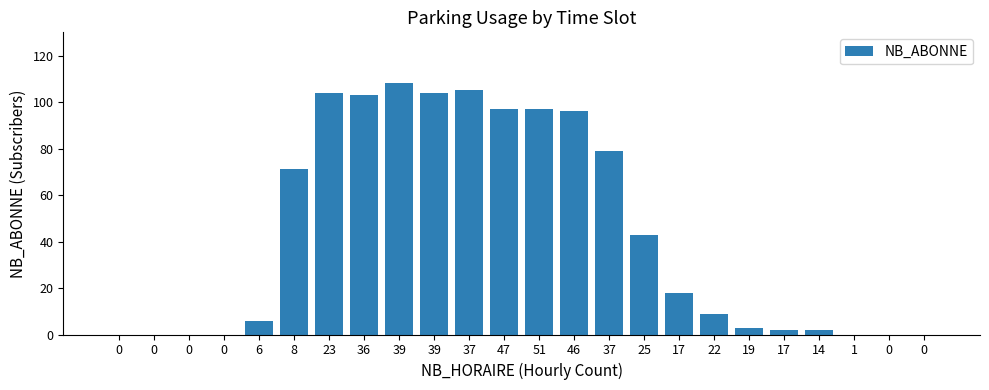

Rank the categories by value from highest to lowest.

39, 37, 23, 39, 36, 47, 51, 46, 37, 8, 25, 17, 22, 6, 19, 17, 14, 0, 0, 0, 0, 1, 0, 0